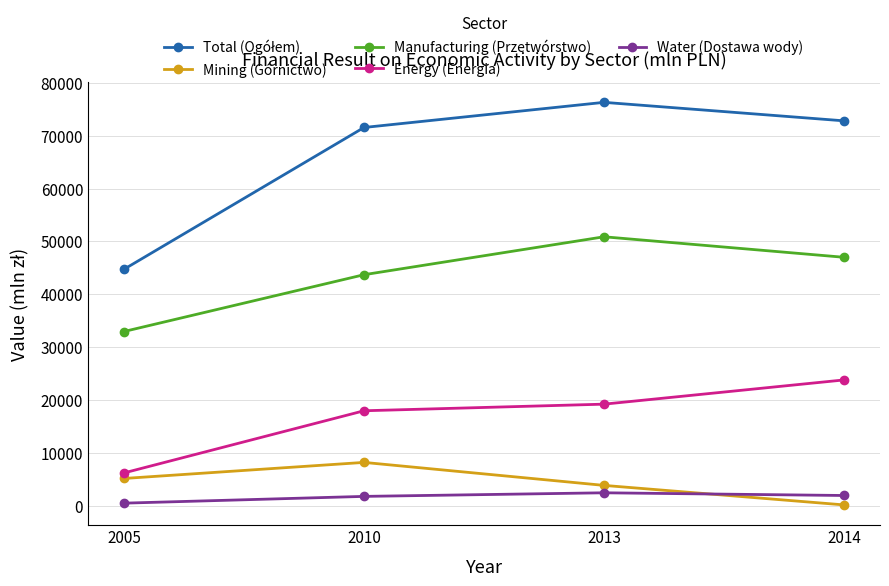

What is the total value across all series at 2005?

89471.6